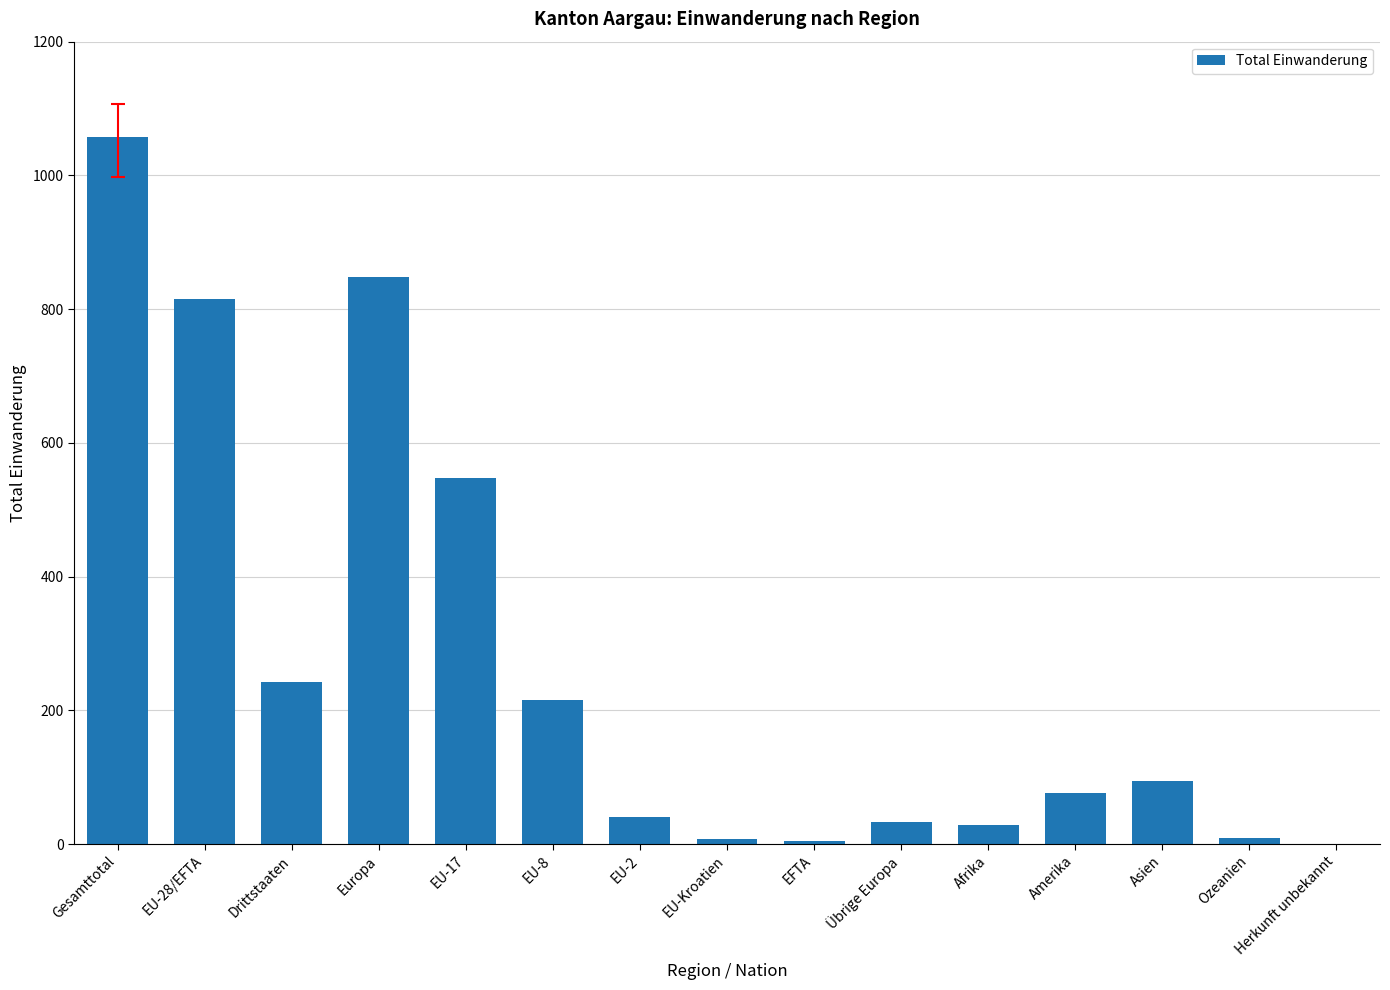

How many values are above zero?

14